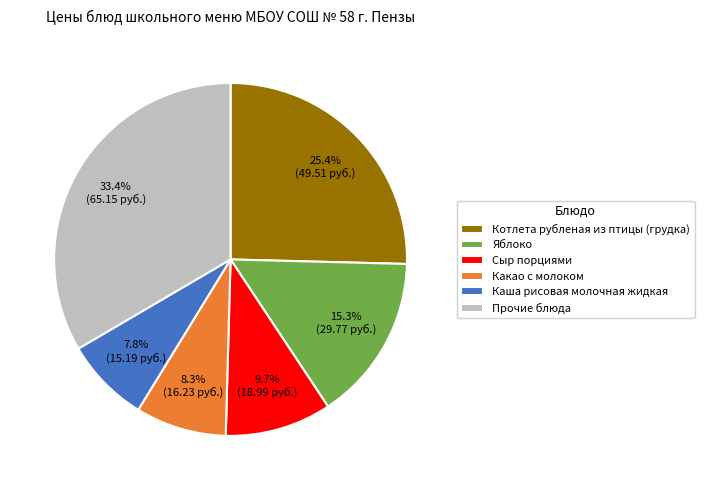

To the nearest percent, what is the average slice percentage?

17%